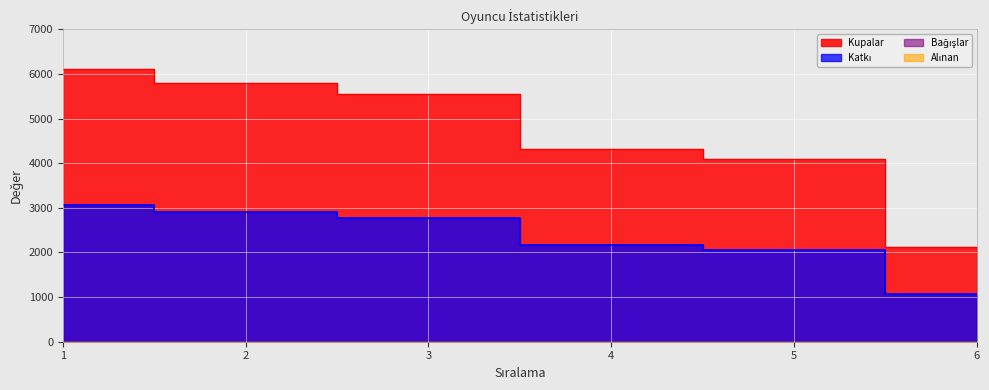

True or false: Katkı and Kupalar cross at least once.

False